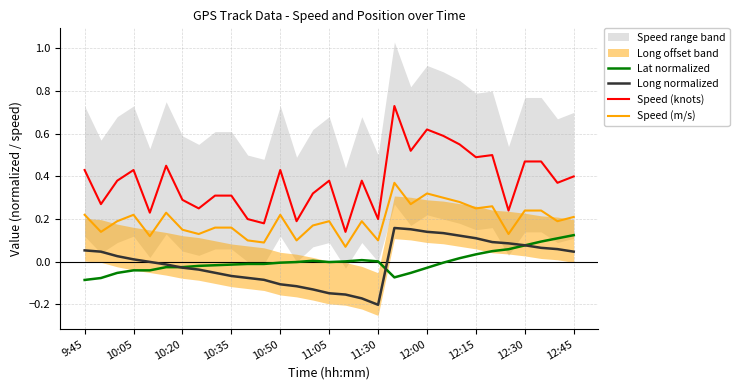

The Speed (knots) series shows 0.5 at 20. True or false?

True